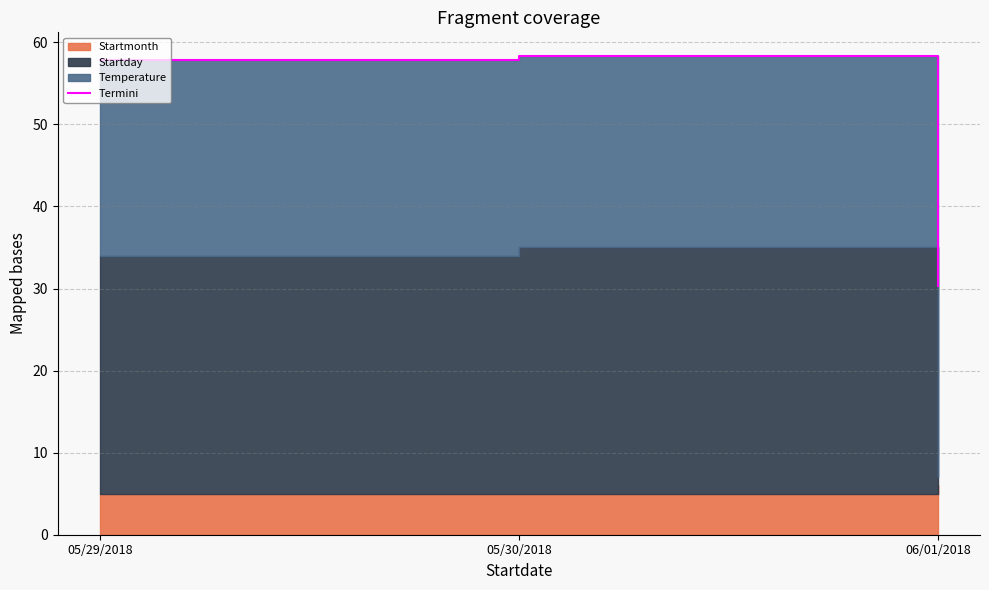

List the labels in order of value, smallest first.

06/01/2018, 05/29/2018, 05/30/2018